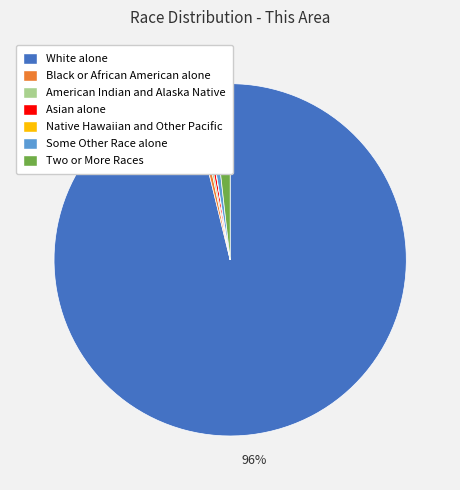

Which slice is the largest?

White alone